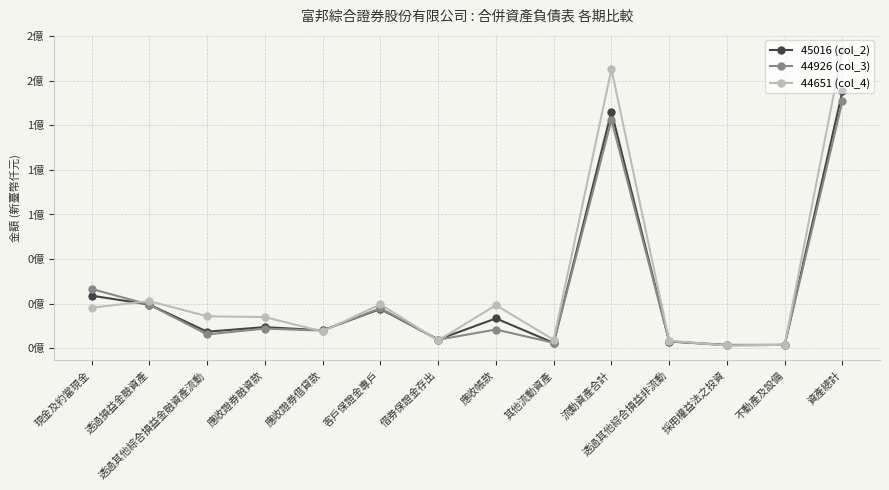

What is the sum of all 44651 (col_4) values?

483872915